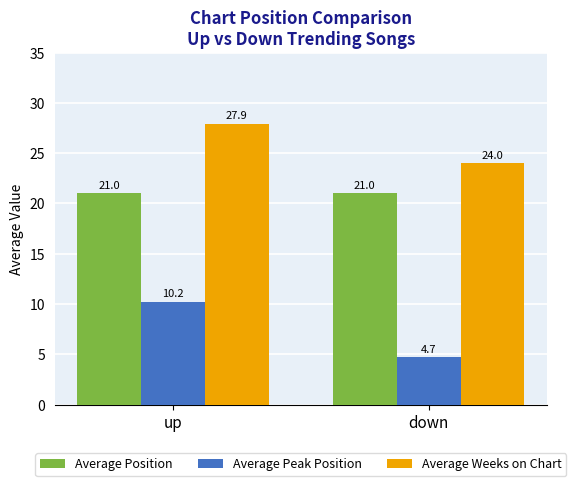

What is the maximum value for Average Peak Position?

10.2